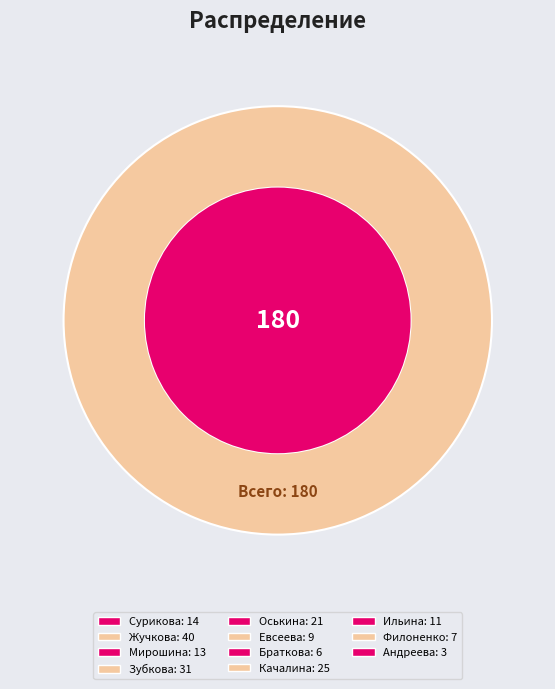

What is the change in value from Евсеева to Браткова?

-3